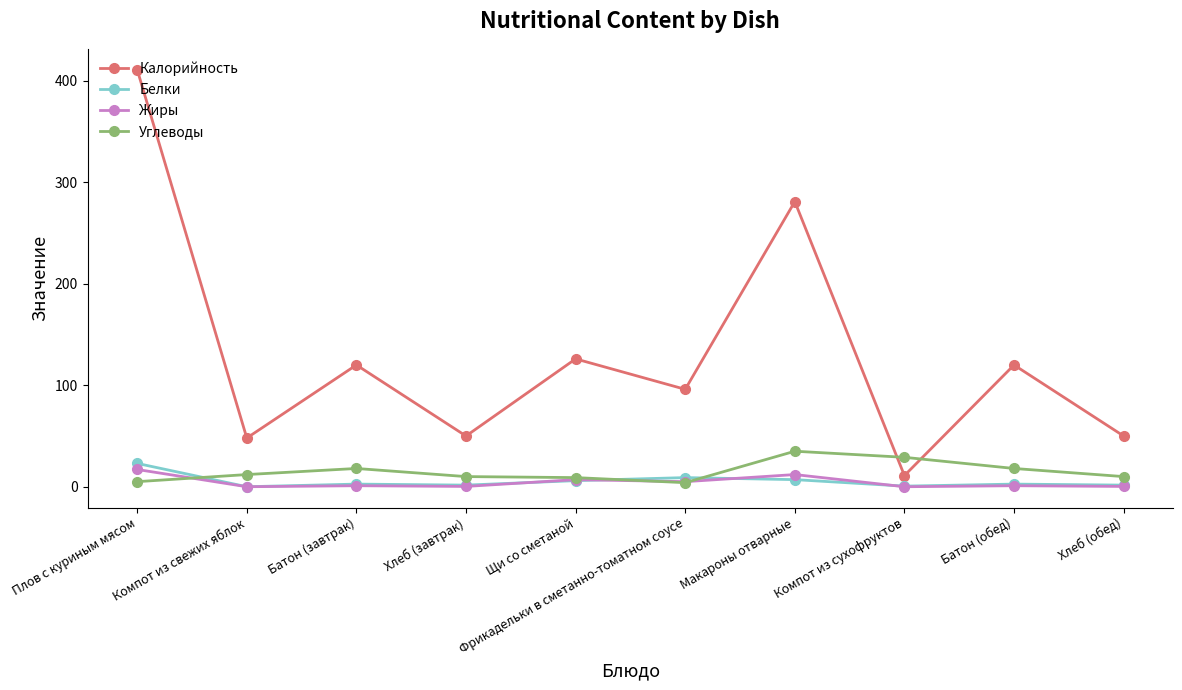

What is the maximum value shown in the chart?

411.0